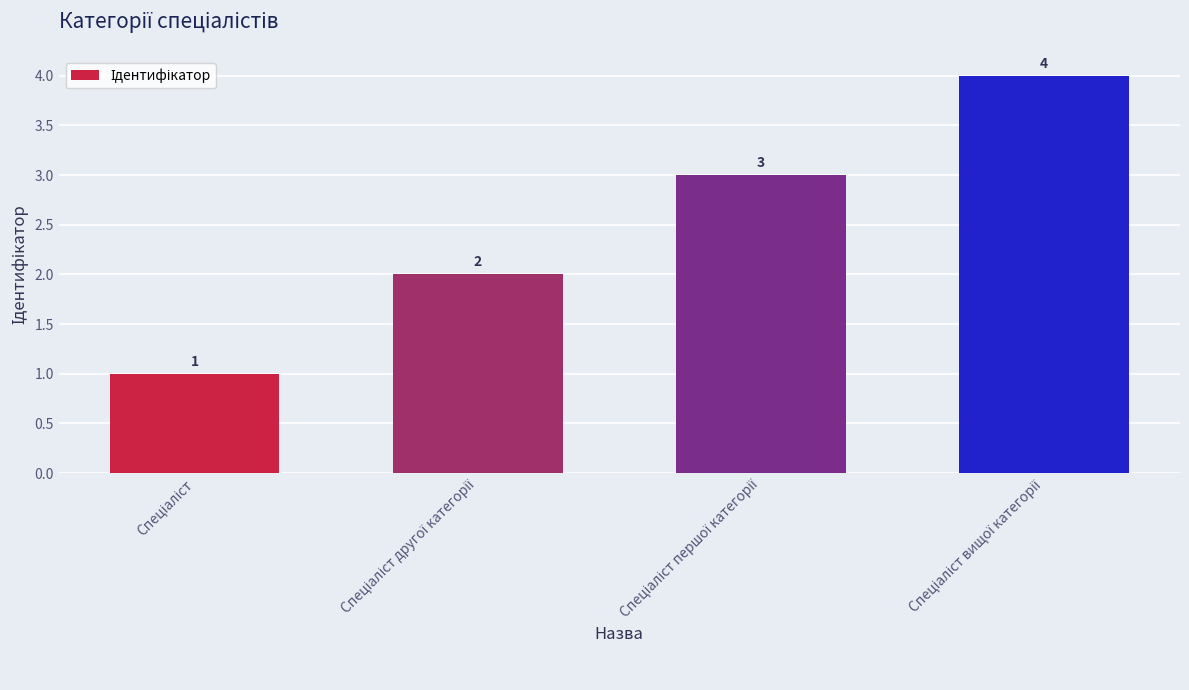

Count the values in the range 2 to 4.

3